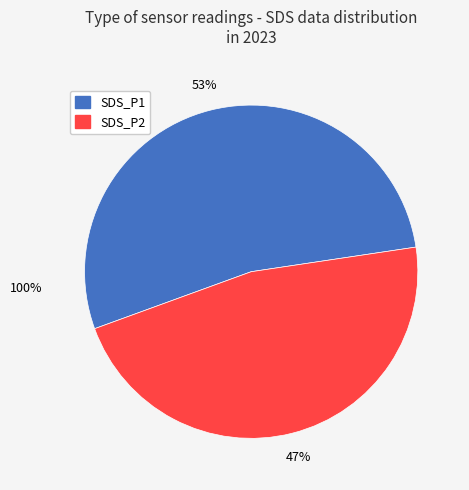

Rank the categories by value from lowest to highest.

SDS_P2, SDS_P1